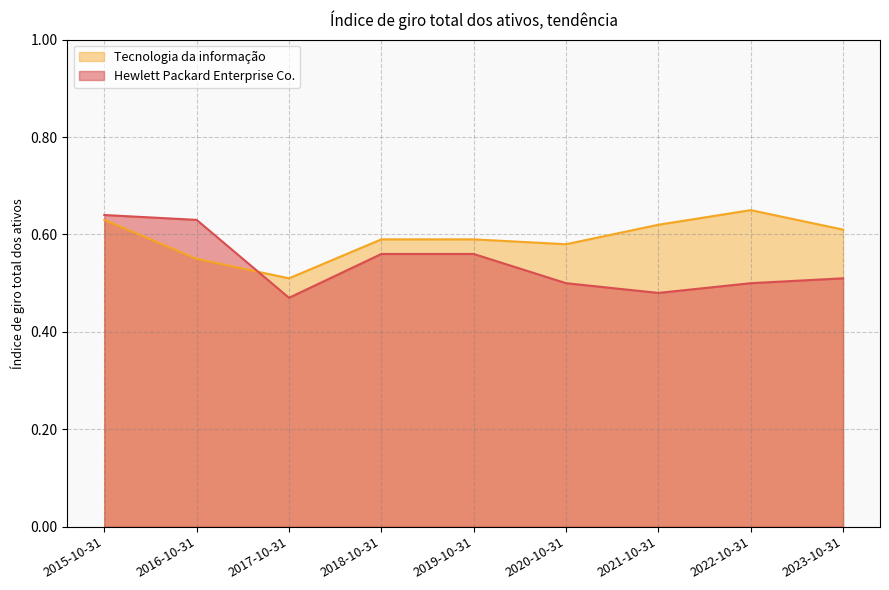

What position from the left is 2018-10-31?

4